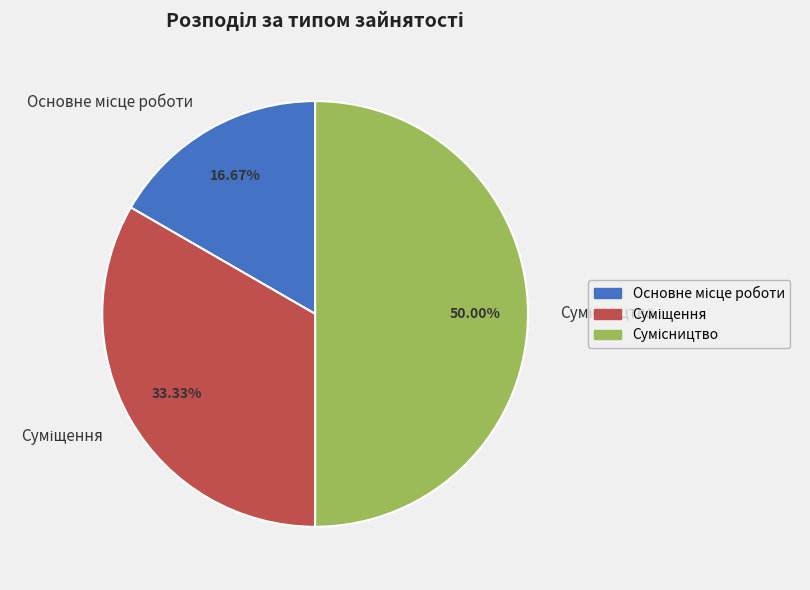

Between Сумісництво and Основне місце роботи, which is larger?

Сумісництво